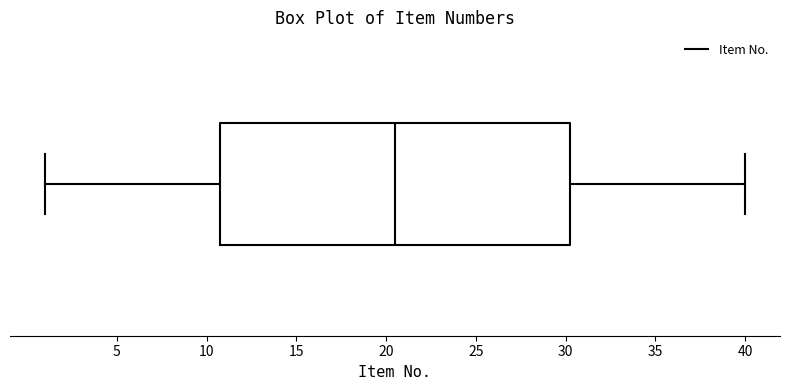

Read this box plot against the x-axis: the position of the median line, the range covered by the box, and the ends of both whiskers. The values are not printed on the chart, so give them approximately, as read against the axis.

median 20.5, box 11.0 to 30.5, whiskers 1.0 to 40.0